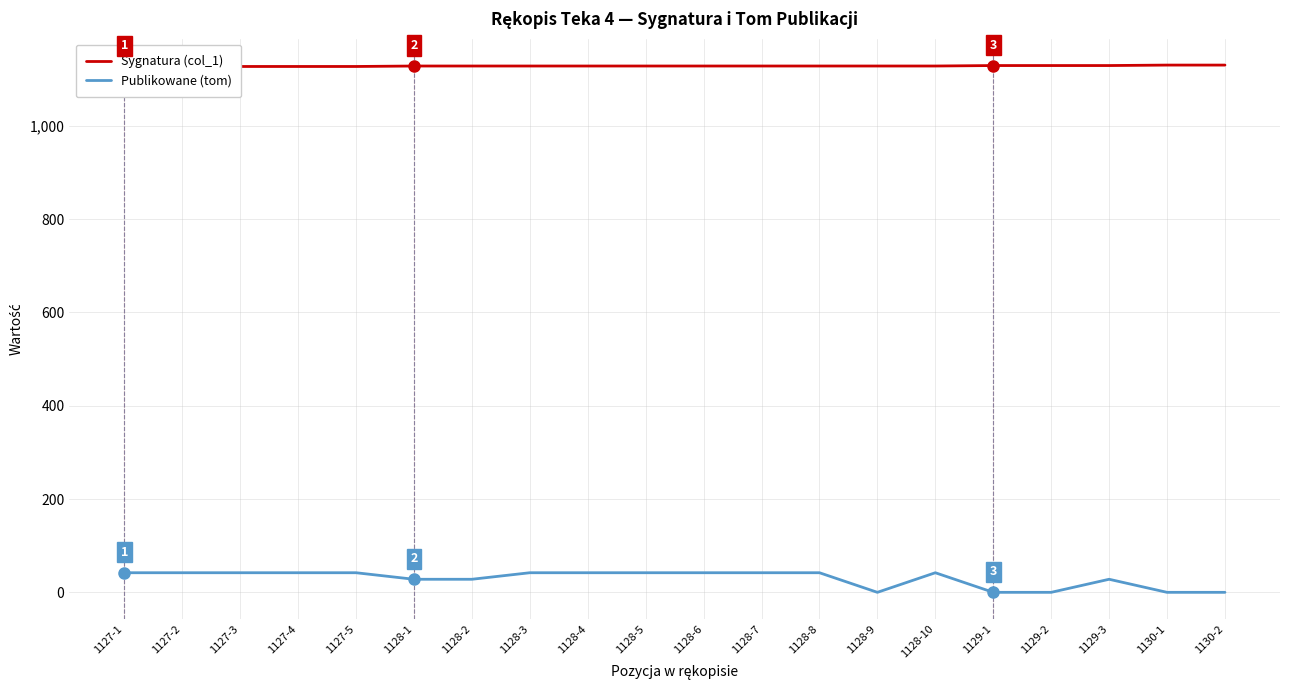

Does the chart have visible grid lines?

Yes